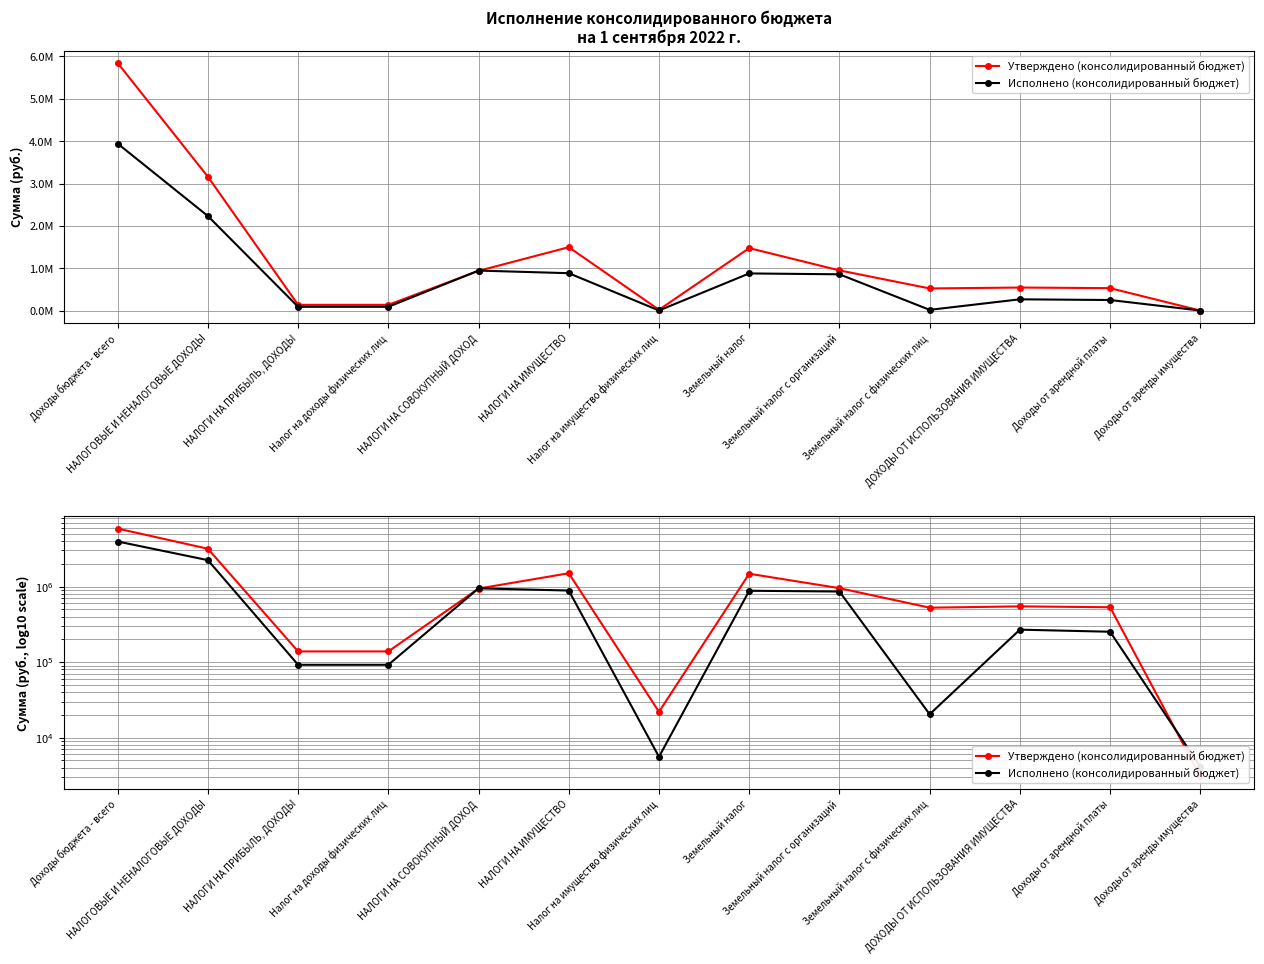

What is the value of the Исполнено (консолидированный бюджет) point at the 13th from the left?

4133.4